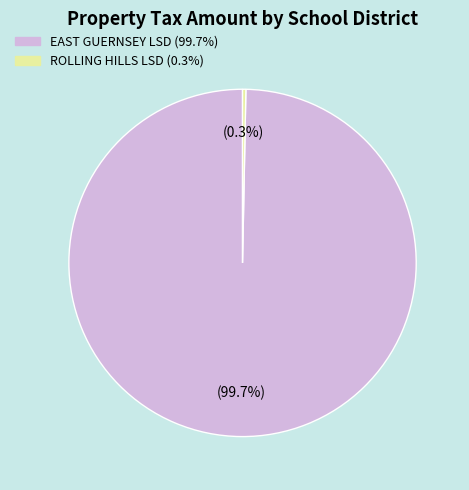

Does any single category account for the majority?

Yes